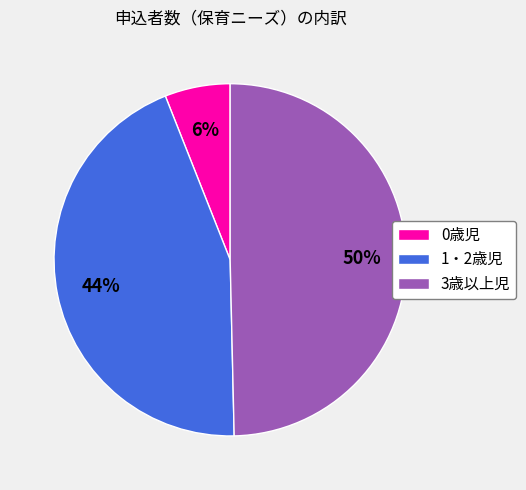

Between 3歳以上児 and 1・2歳児, which is larger?

3歳以上児